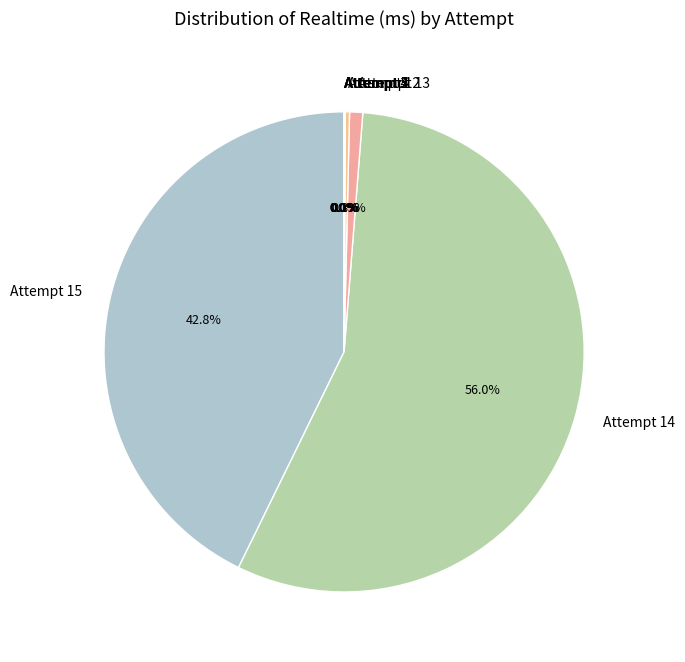

How many slices are in this pie chart?

9